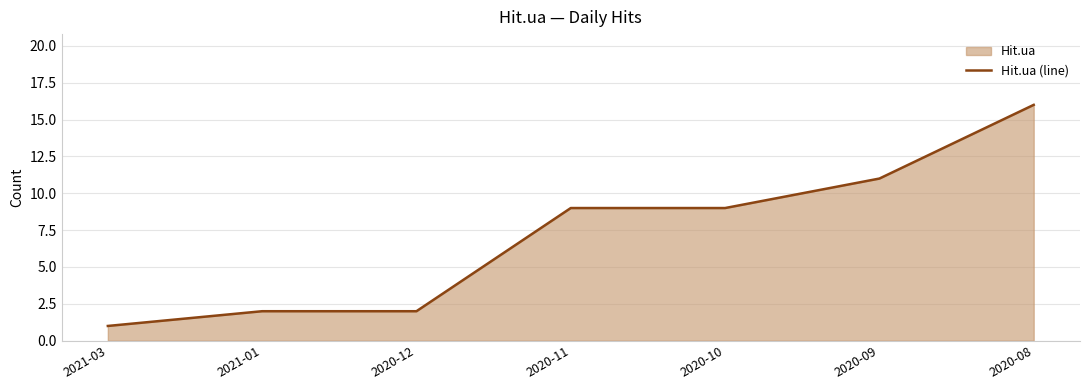

True or false: the data shows 4 at 2020-11.

False